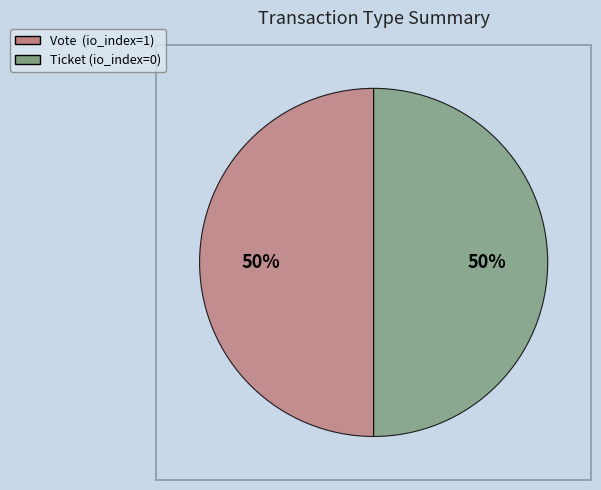

Do Ticket (io_index=0) and Vote (io_index=1) together represent more than half of the pie?

Yes